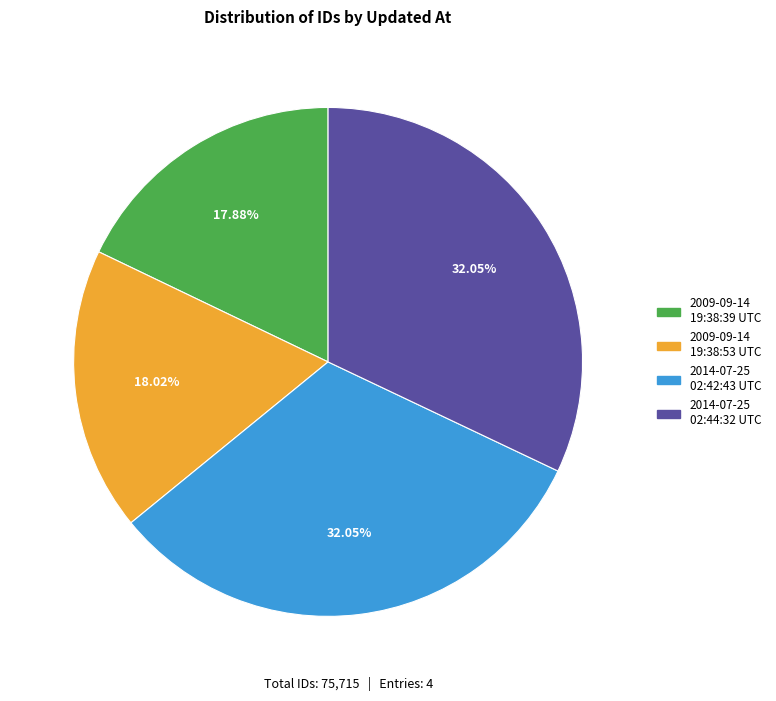

Does any single category account for the majority?

No